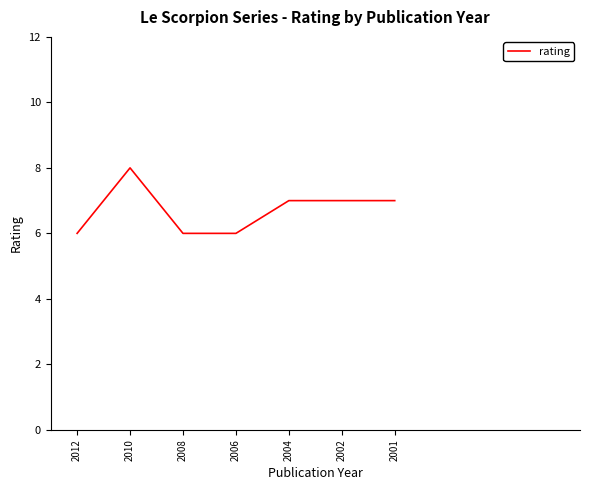

The value at 2001 is 4. True or false?

False